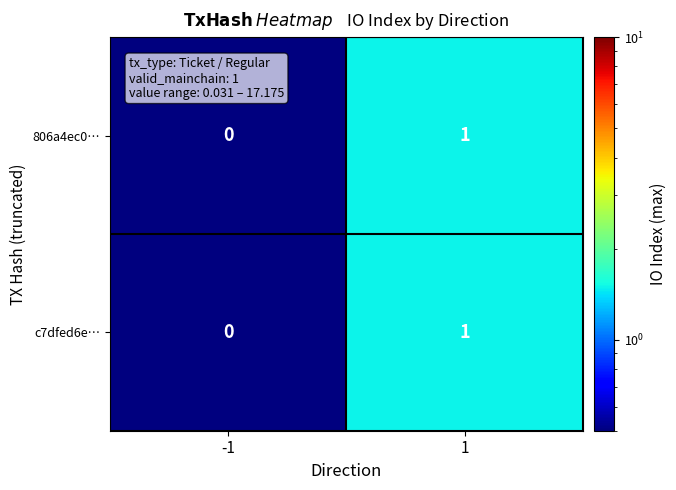

The value of c7dfed6e… at 1 is 1. True or false?

True